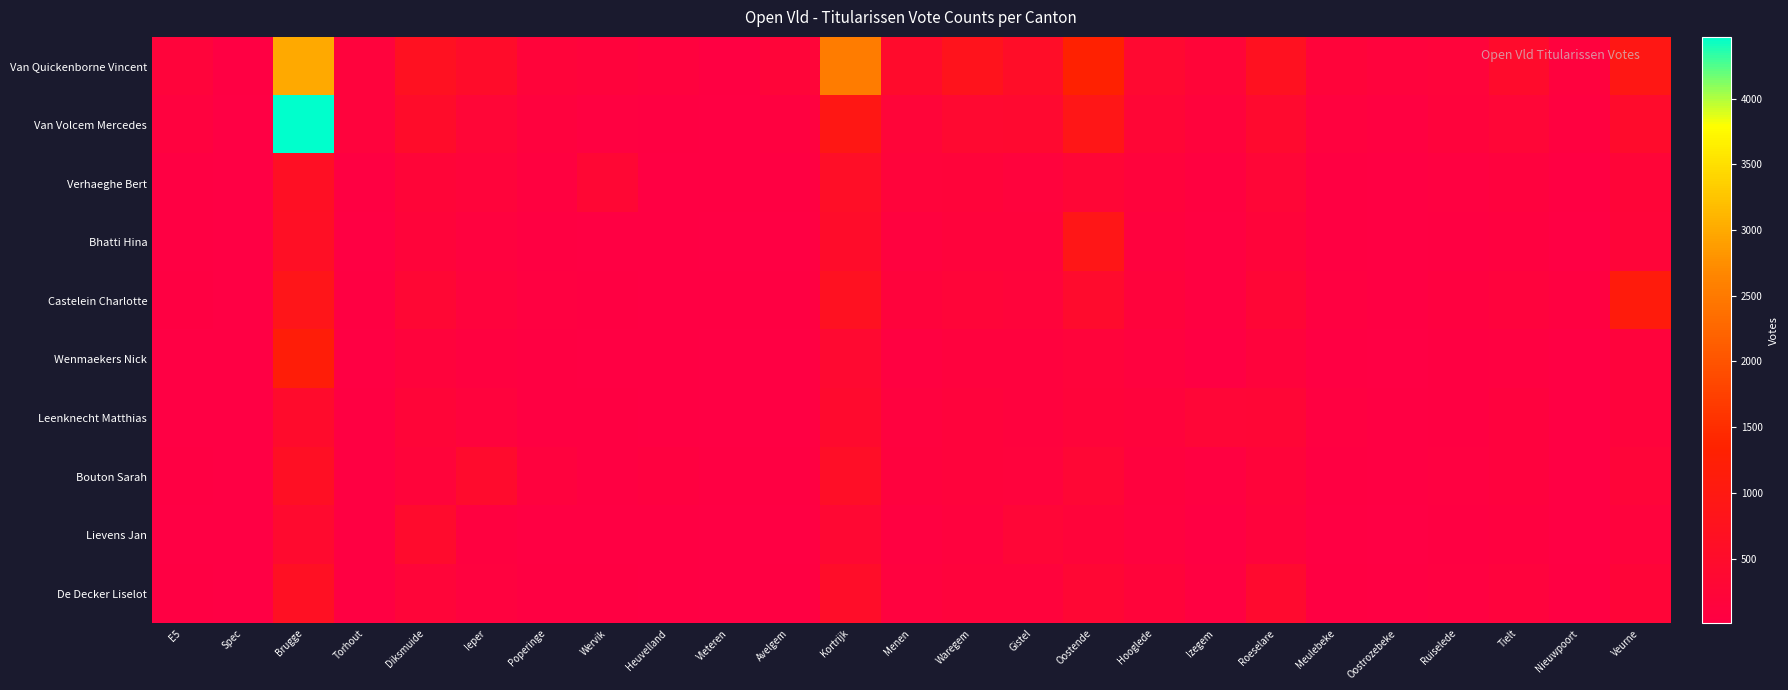

Between Roeselare and Meulebeke, which series saw the biggest shift?

Van Quickenborne Vincent